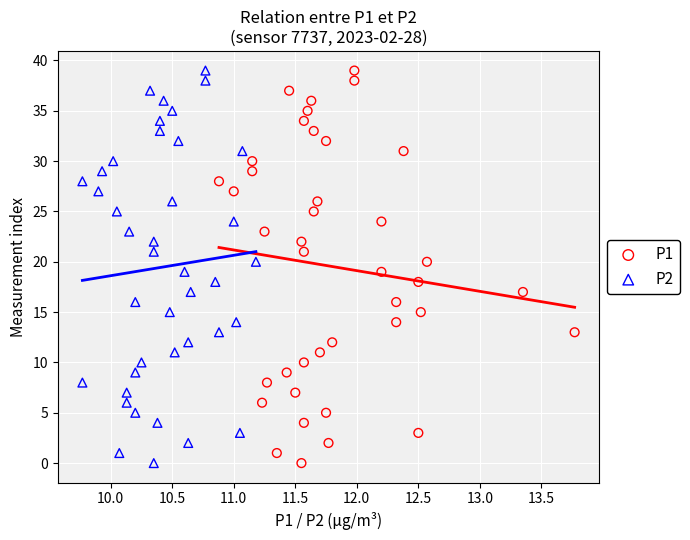

What are all the series names shown in the legend?

P1, P2